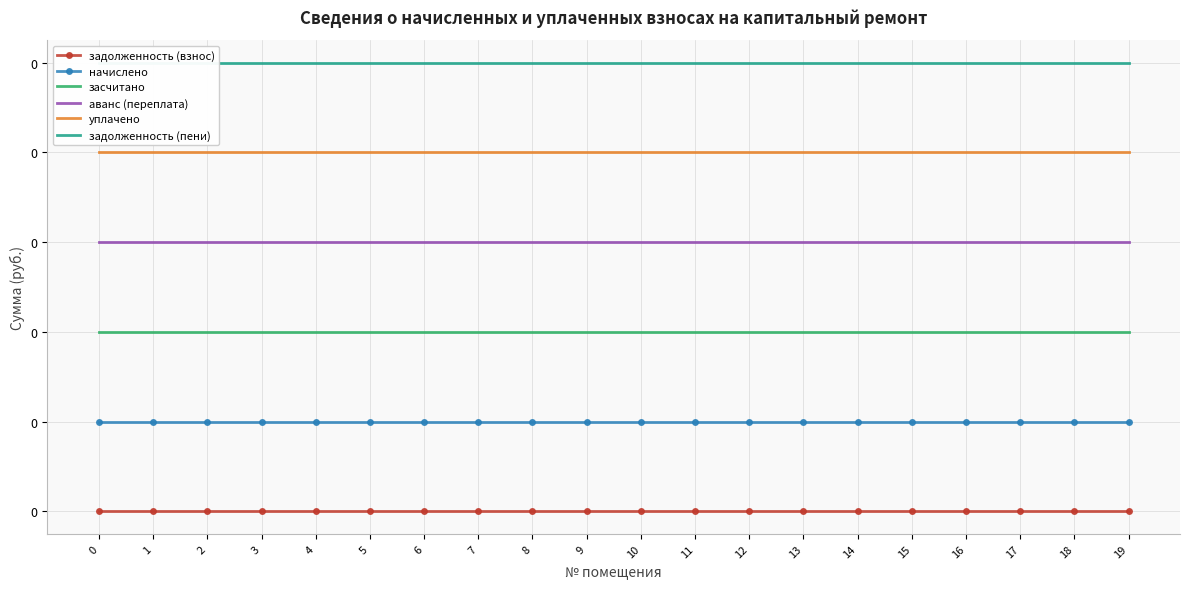

How many data points does each series have?

20